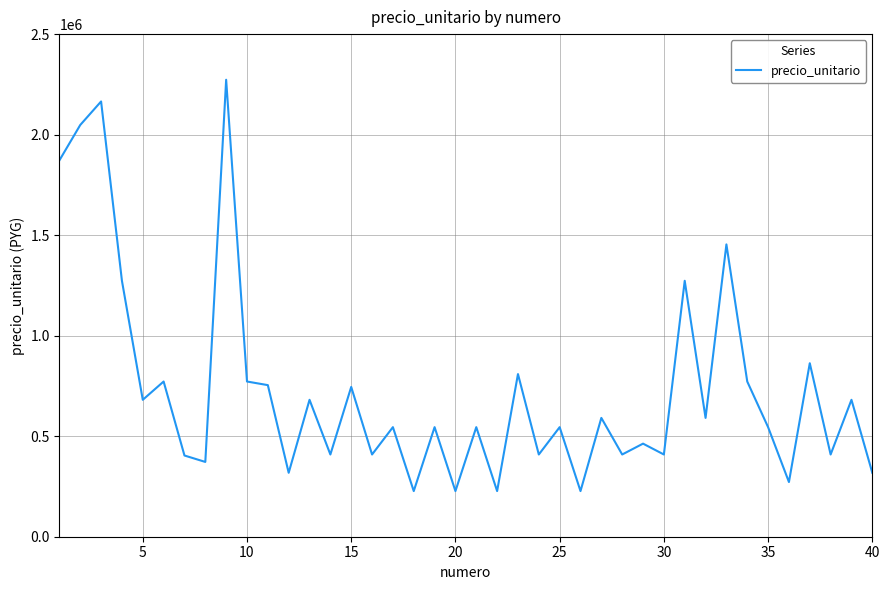

What is the difference between the maximum and minimum values?

2046000